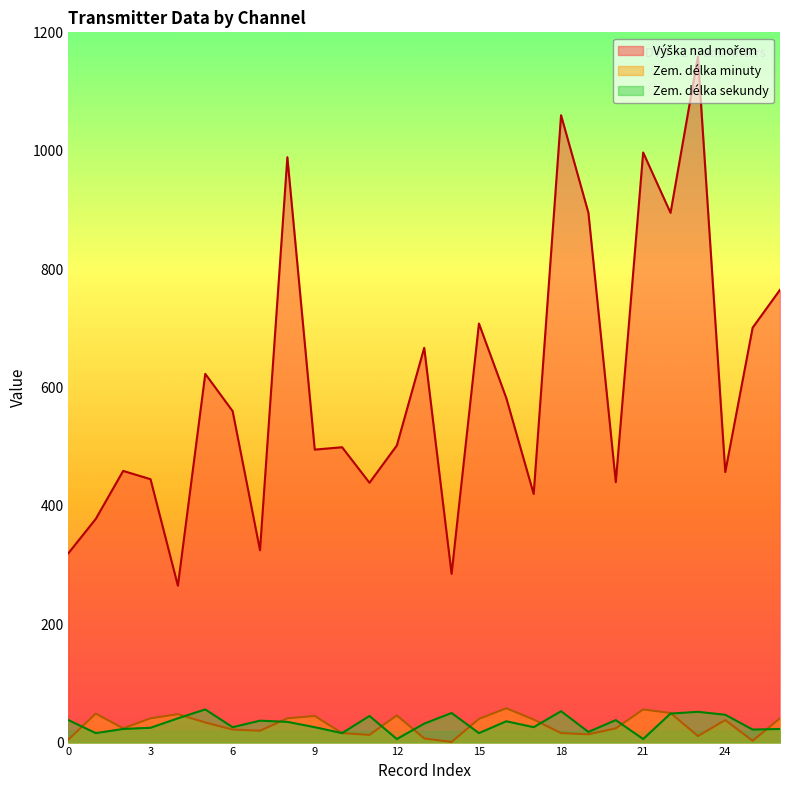

True or false: Zem. délka minuty has a value of 17 at 22.

False